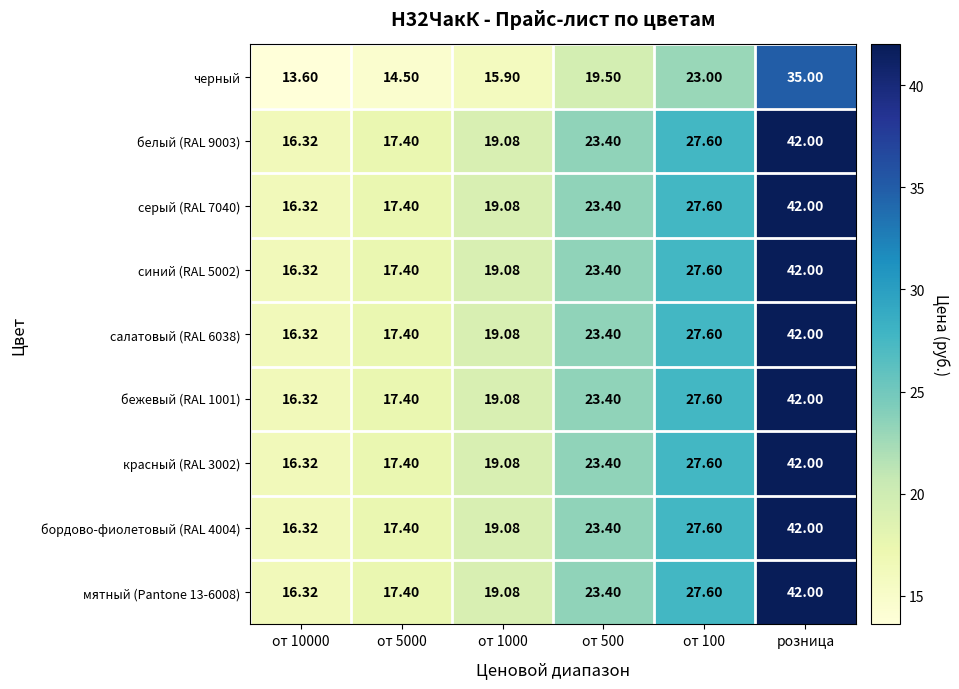

At which category is the sum across all series the highest?

розница